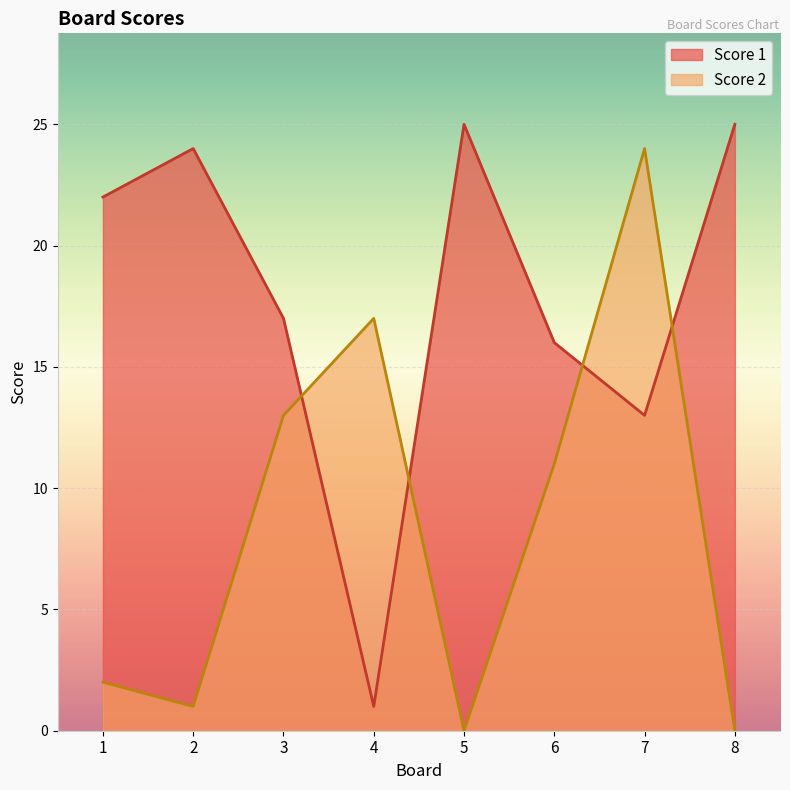

List the labels in order of Score 2 value, largest first.

7, 4, 3, 6, 1, 2, 5, 8